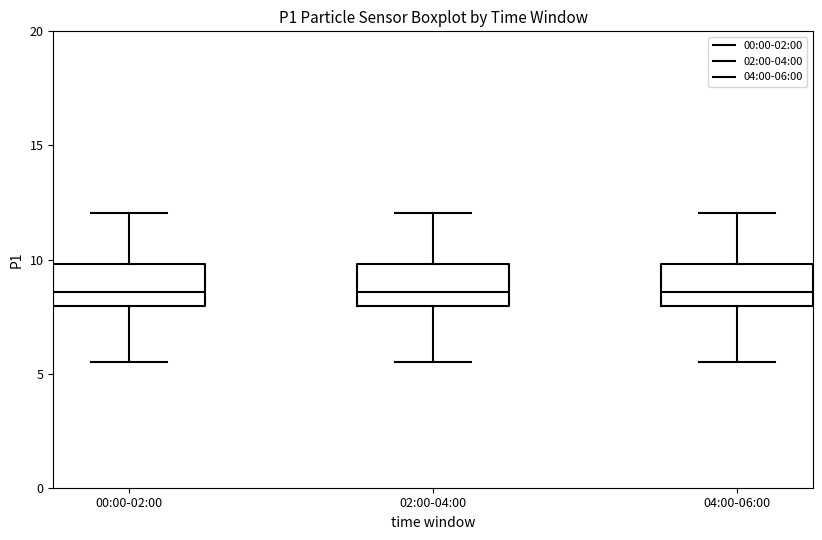

Reading left to right, transcribe this box plot: for each box, give where its median line is, the range the box spans, and where its two whiskers end, as read against the y-axis. The values are not printed on the chart, so give them approximately, as read against the axis.

00:00-02:00: median 8.5, box 8.0 to 10.0, whiskers 5.5 to 12.0
02:00-04:00: median 8.5, box 8.0 to 10.0, whiskers 5.5 to 12.0
04:00-06:00: median 8.5, box 8.0 to 10.0, whiskers 5.5 to 12.0